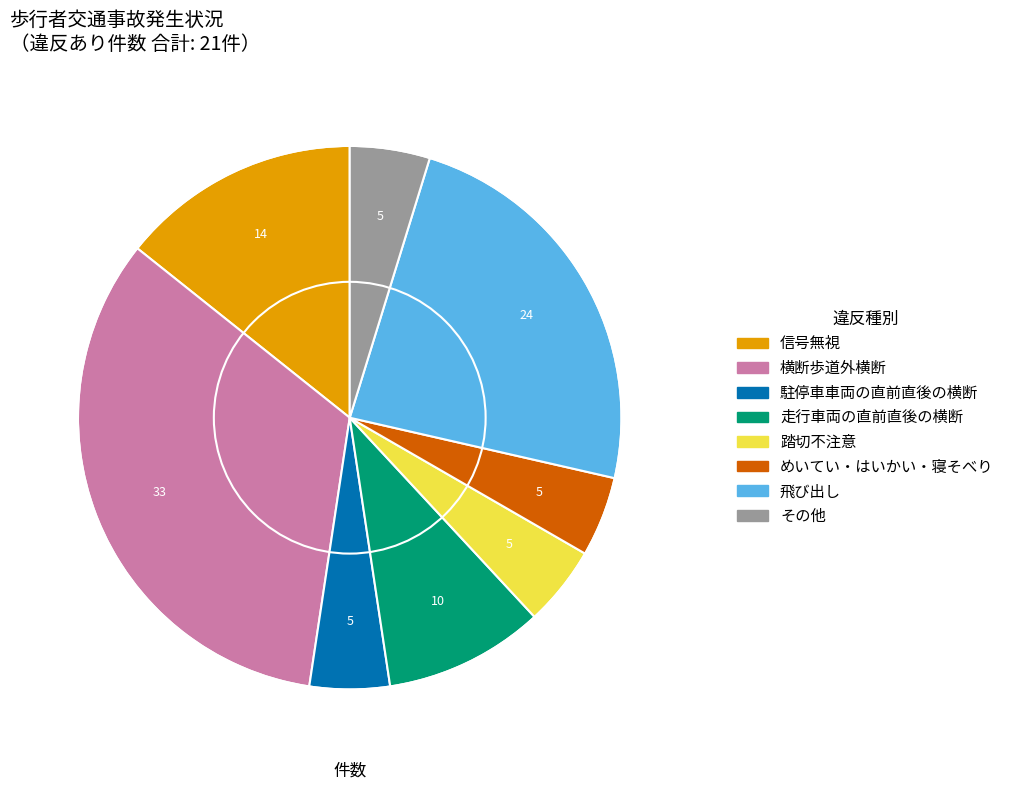

How many segments does this pie chart have?

8